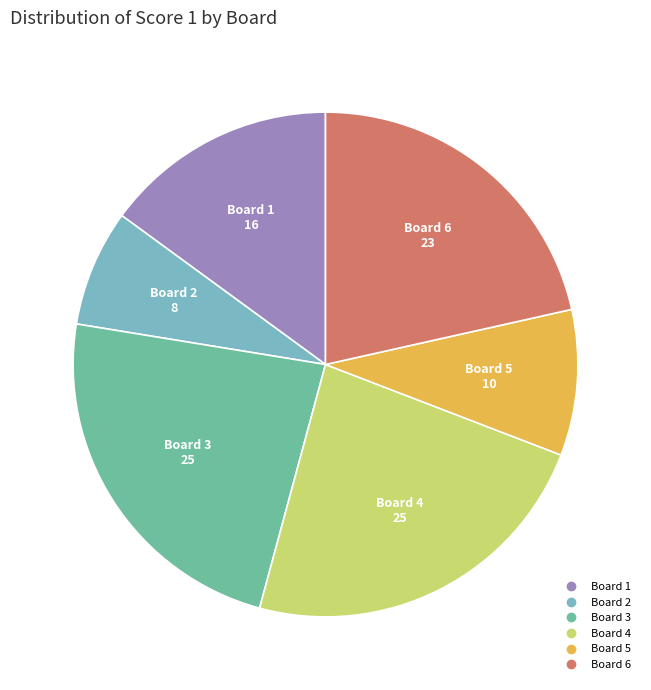

Is Board 2 the majority of the pie?

No